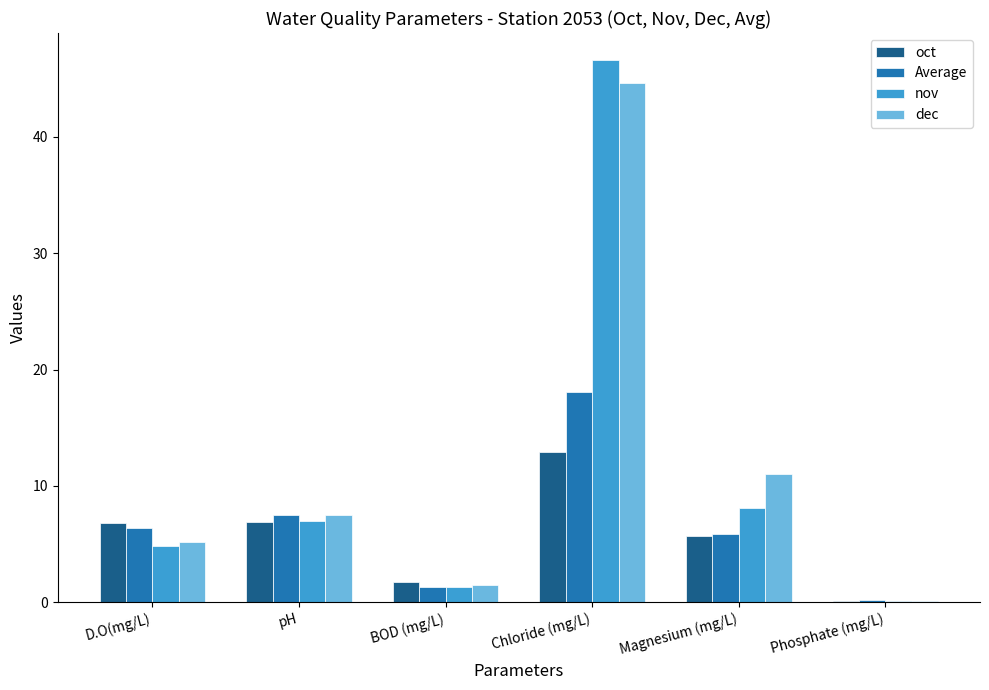

Does the chart contain stacked bars?

No